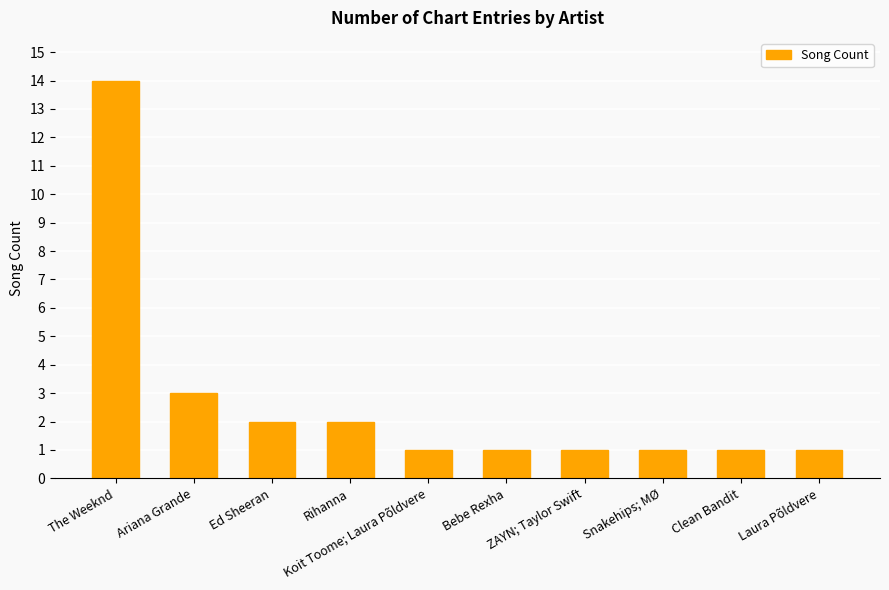

The chart shows a value of 1 at Bebe Rexha. True or false?

True